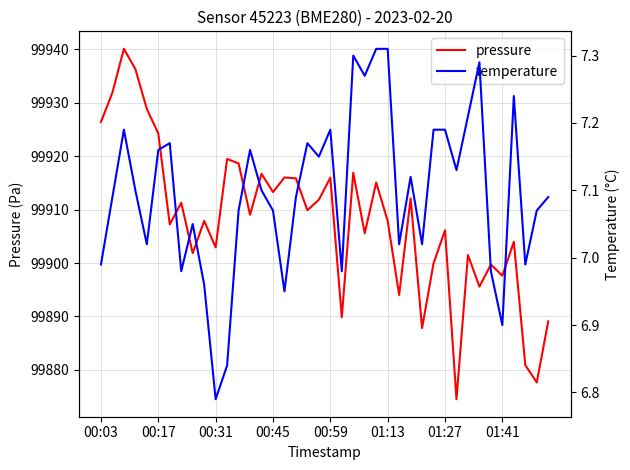

What position from the left is 11?

12